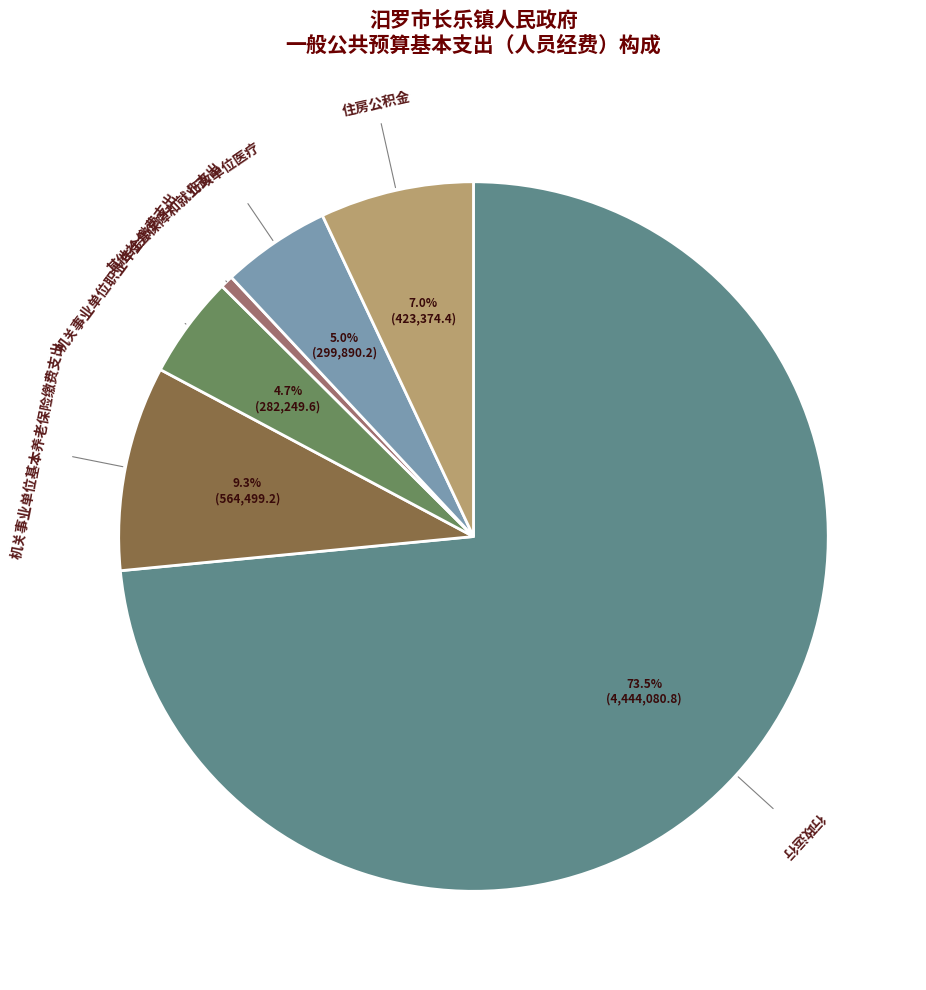

To the nearest percent, what is the difference between the 行政运行 and 住房公积金 slice percentages?

66%